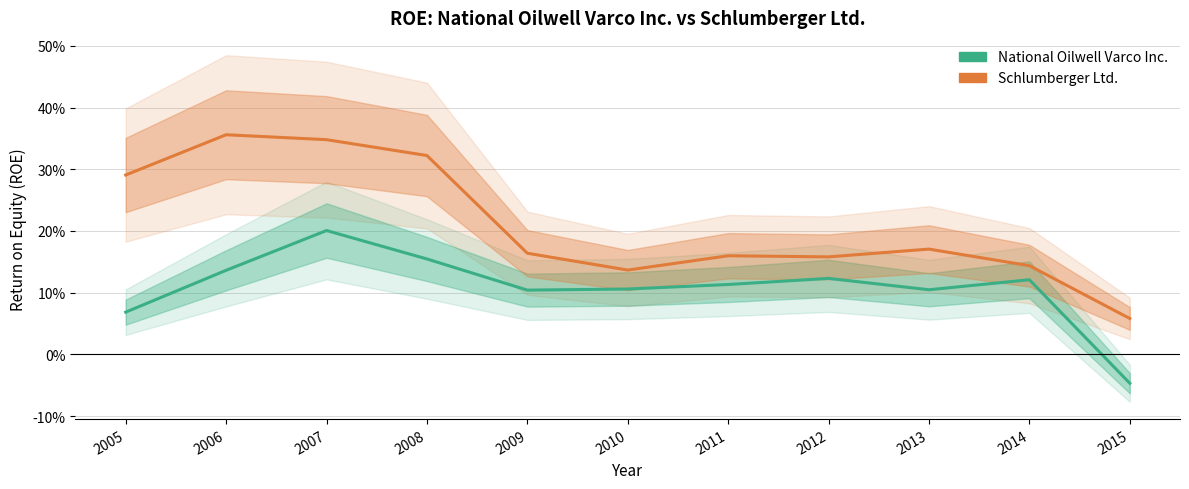

What are all the series names shown in the legend?

National Oilwell Varco Inc., Schlumberger Ltd.